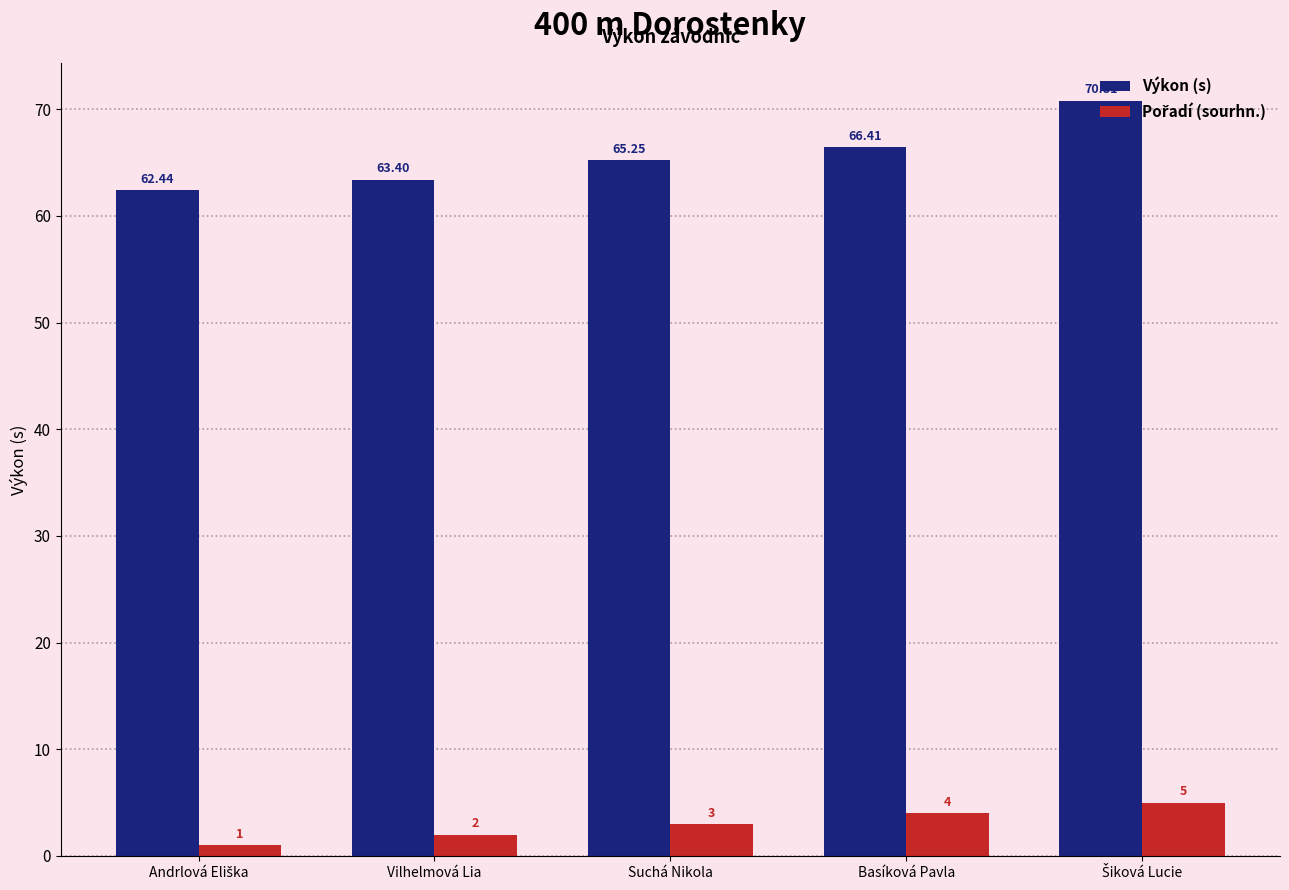

Which series has the largest total across all categories?

Výkon (s)